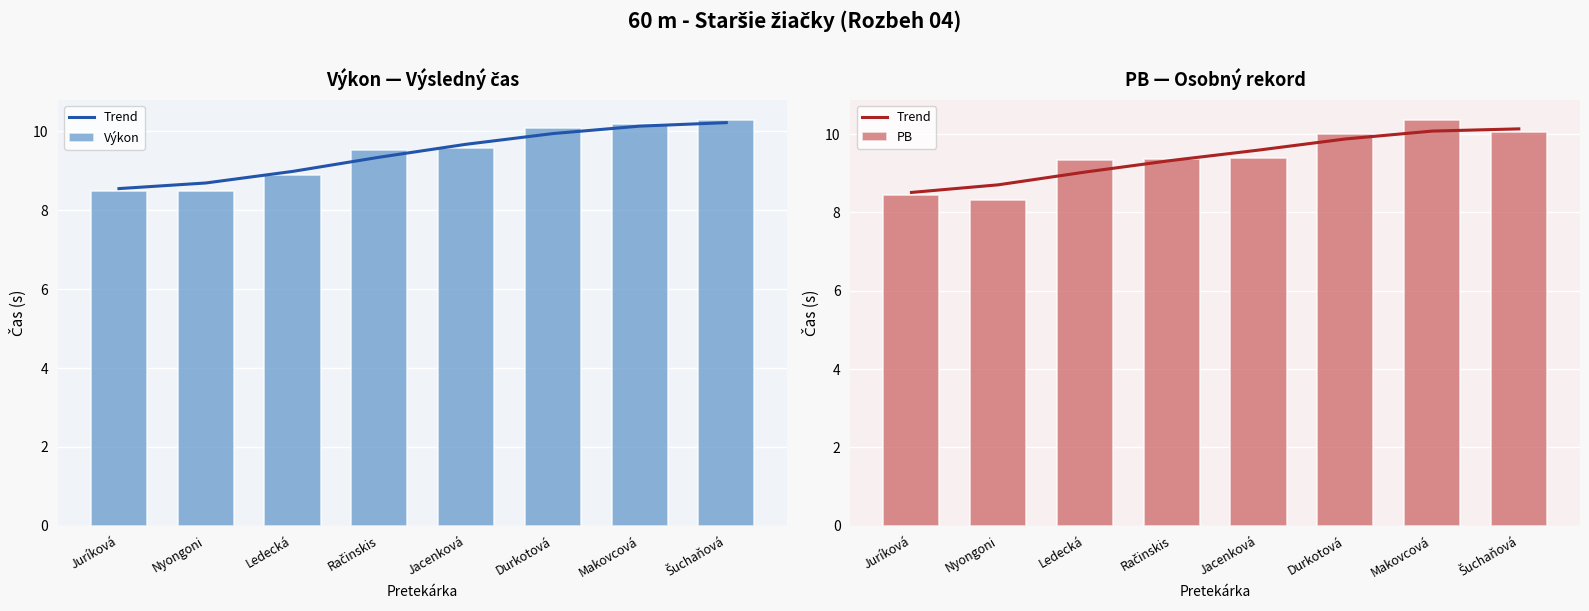

At which category is the sum across all series the highest?

Makovcová